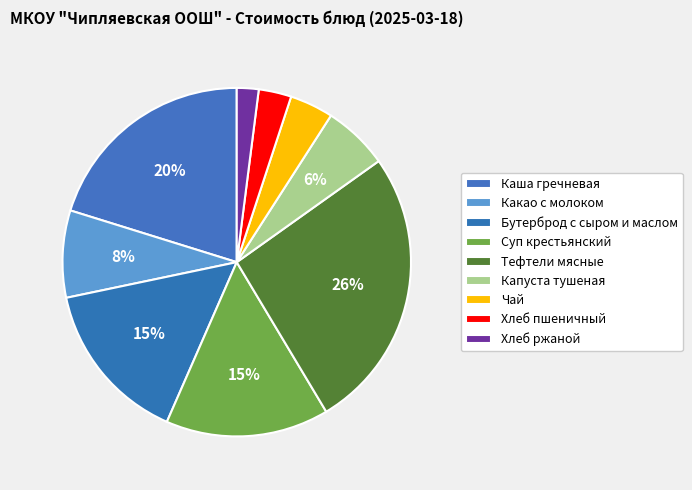

How many segments does this pie chart have?

9